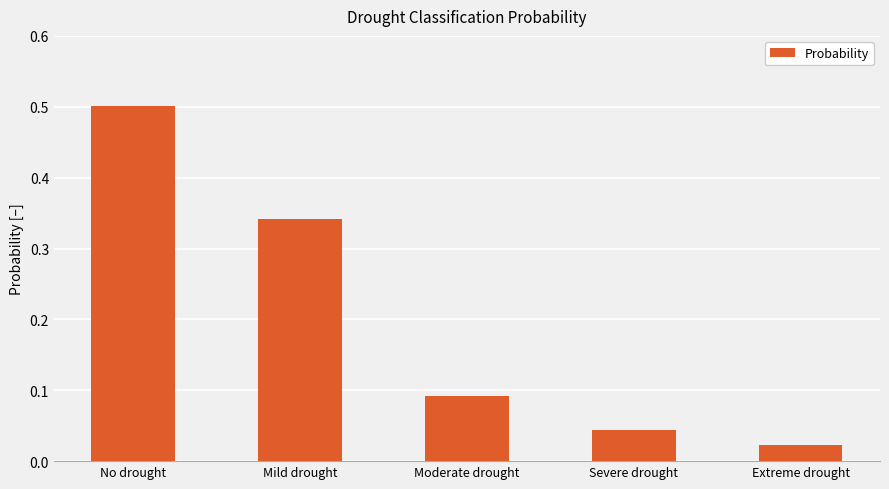

The chart shows a value of 0.2 at Mild drought. True or false?

False